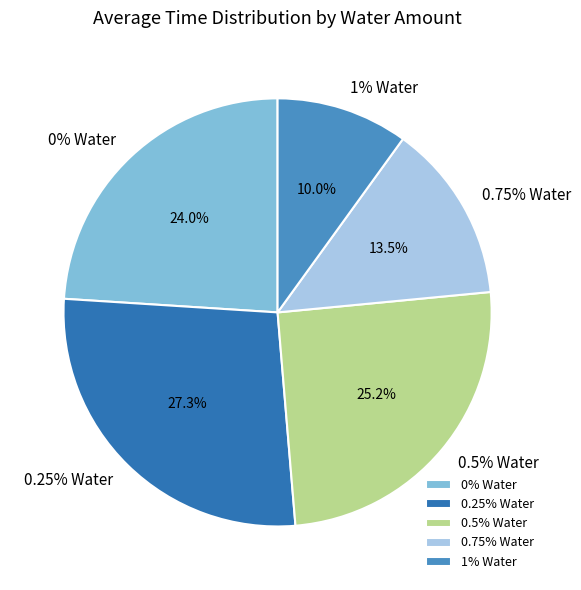

To the nearest percent, what percentage of the pie is 0.25% Water?

27%